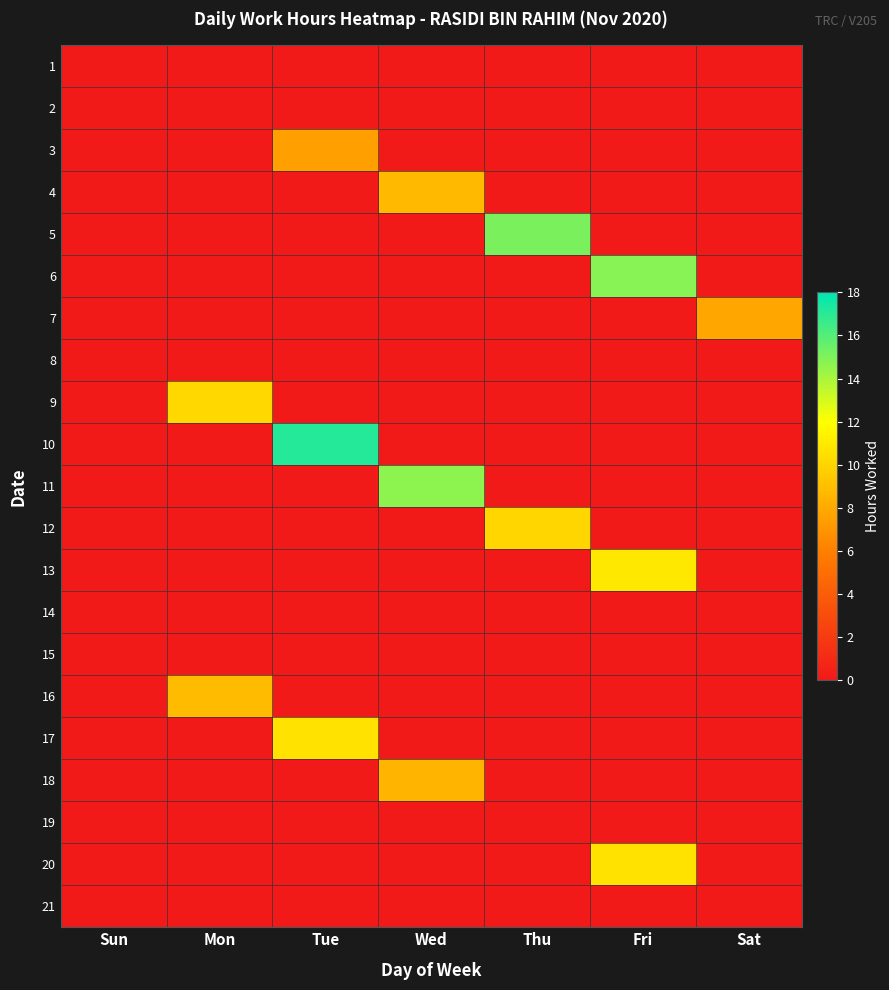

At which category is the sum across all series the highest?

Fri